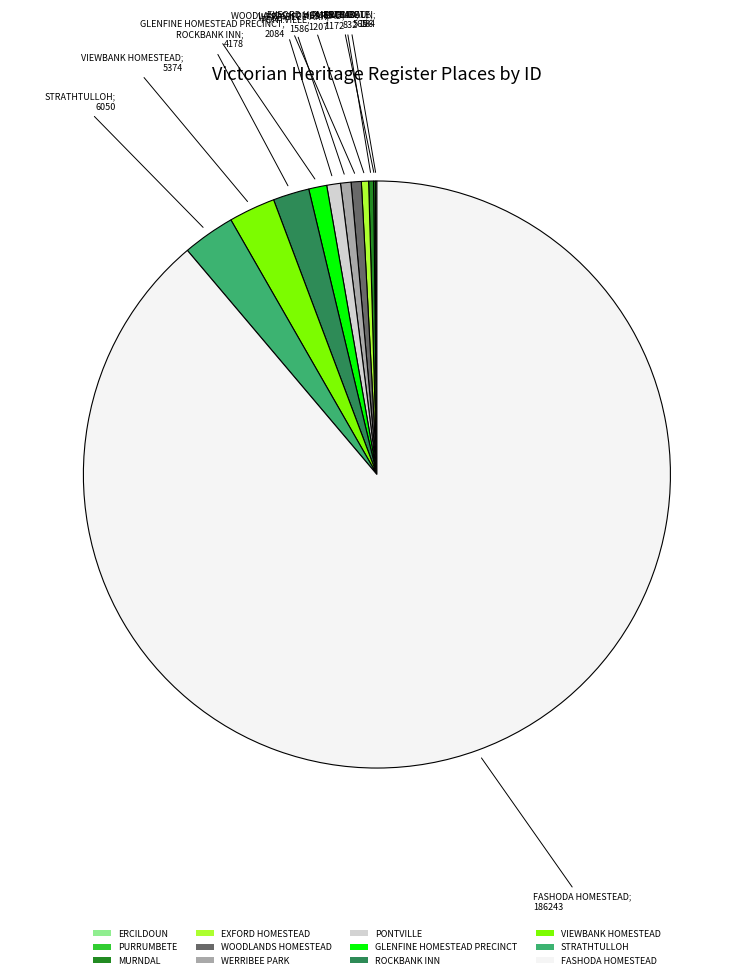

Combined, do ROCKBANK INN and FASHODA HOMESTEAD account for over 50%?

Yes